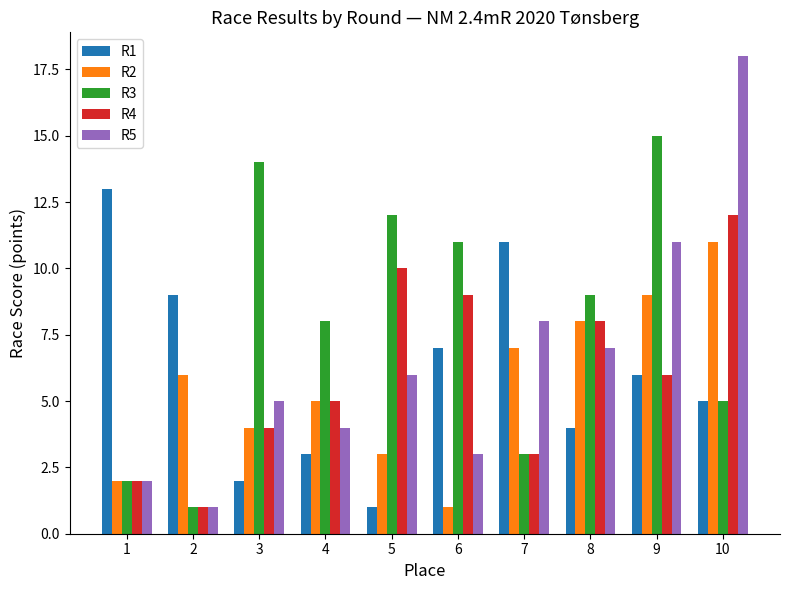

True or false: R4 has a value of 4 at 7.

False